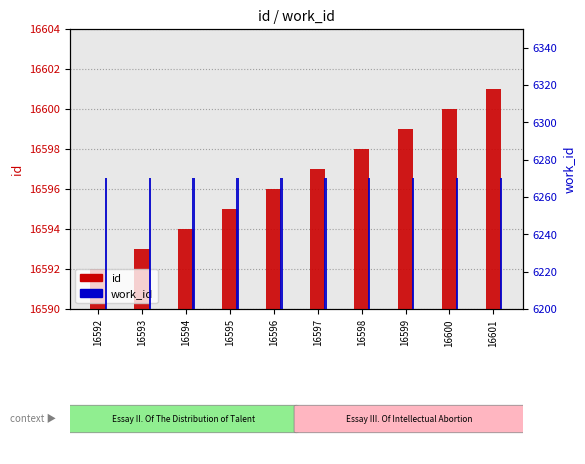

What is the maximum value for work_id?

6270